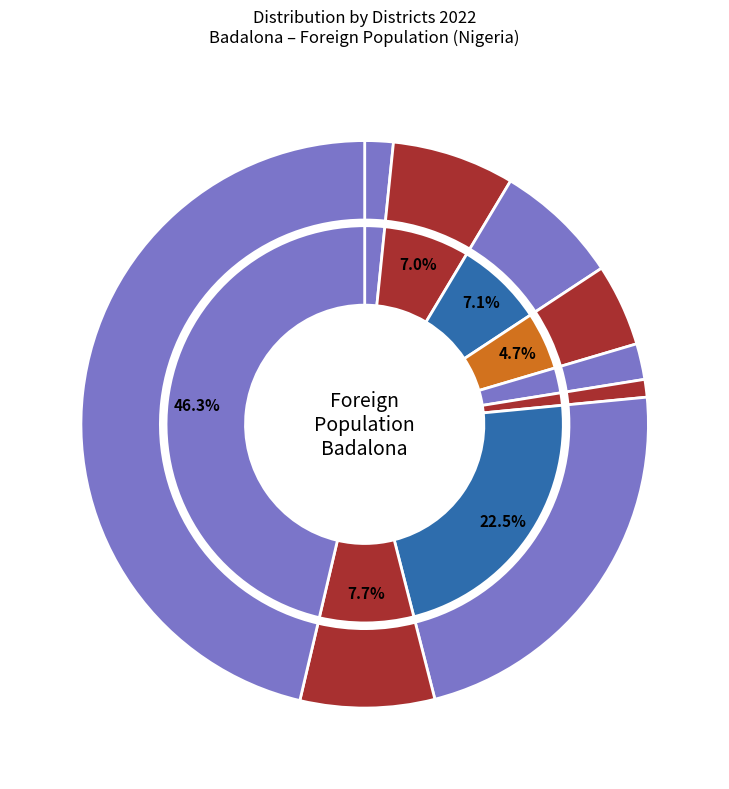

What is the ratio of the value at District IV to the value at District II?

0.7